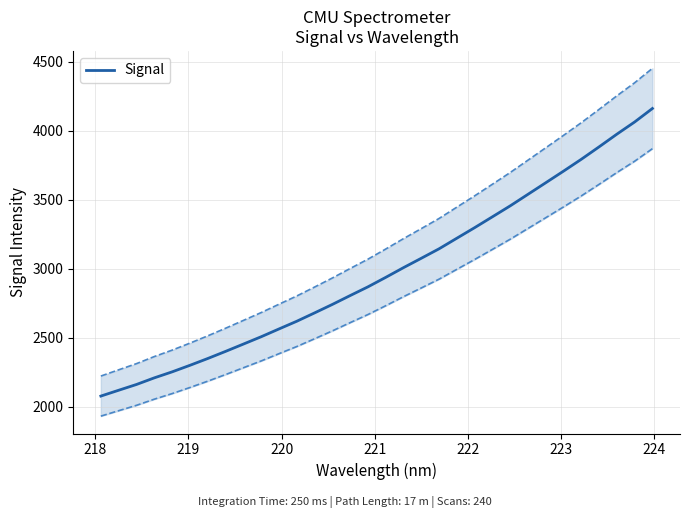

What is the difference between the maximum and minimum values?

2086.5